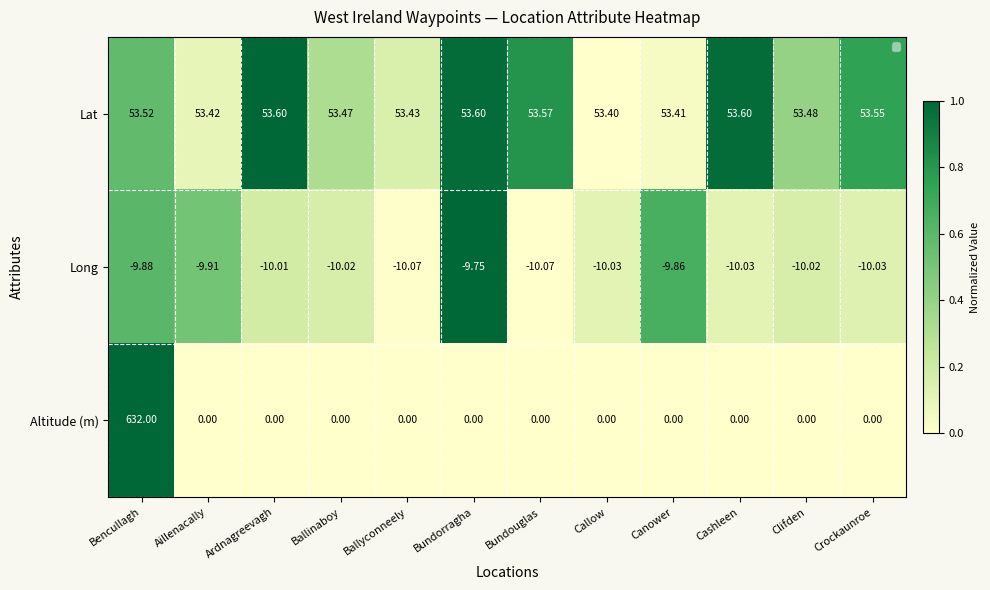

List the labels in order of Lat value, smallest first.

Callow, Canower, Aillenacally, Ballyconneely, Ballinaboy, Clifden, Bencullagh, Crockaunroe, Bundouglas, Bundorragha, Cashleen, Ardnagreevagh